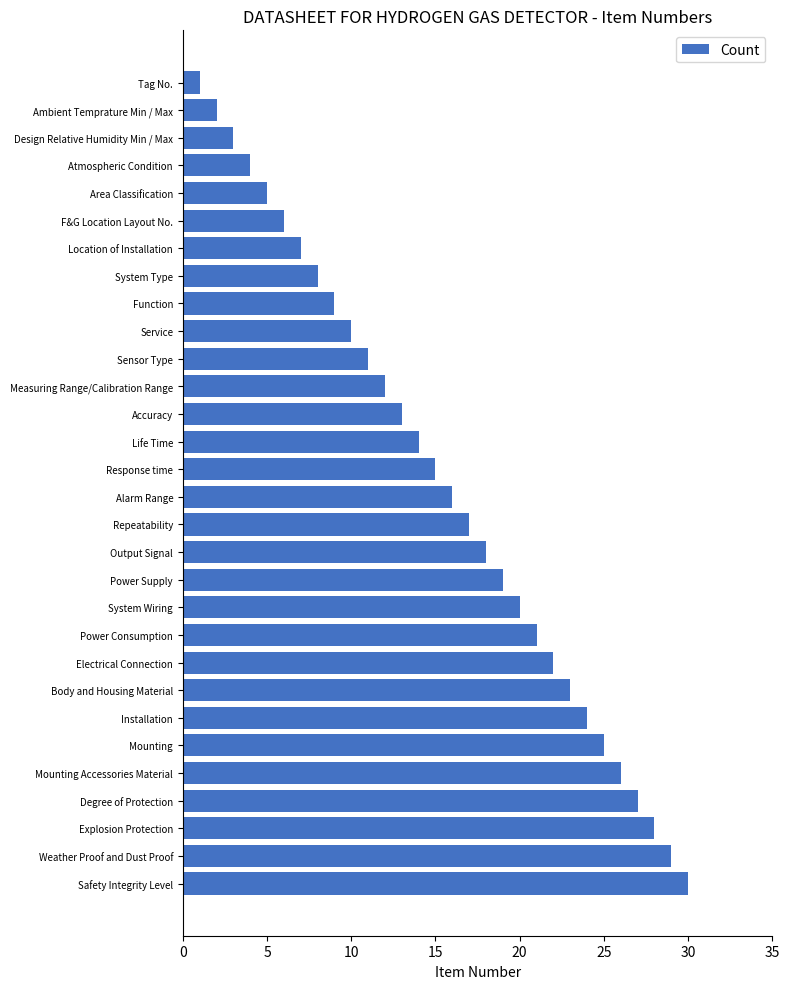

What is the difference between the second highest and second lowest values?

27